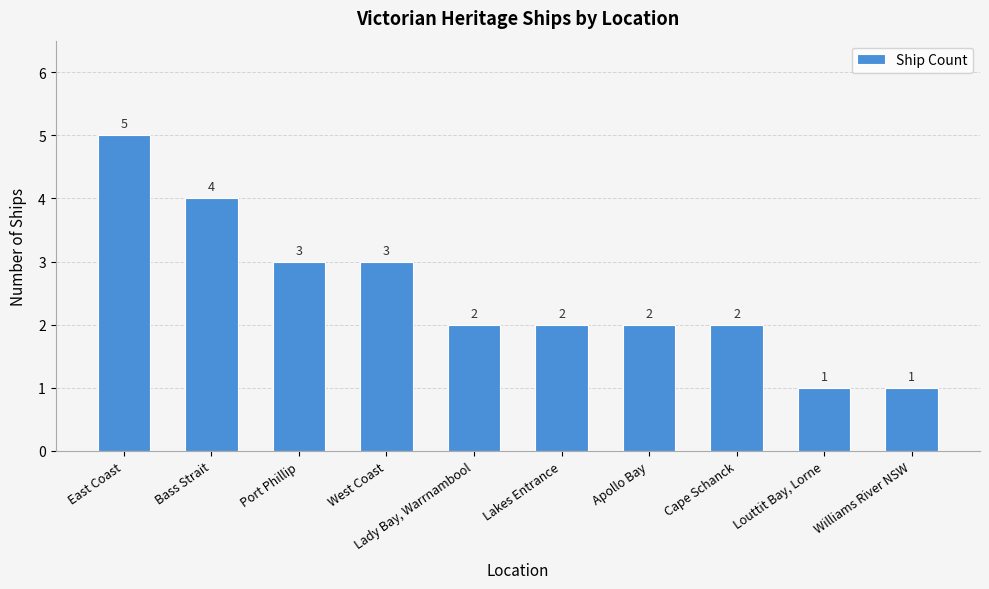

The chart shows a value of 2 at Apollo Bay. True or false?

True